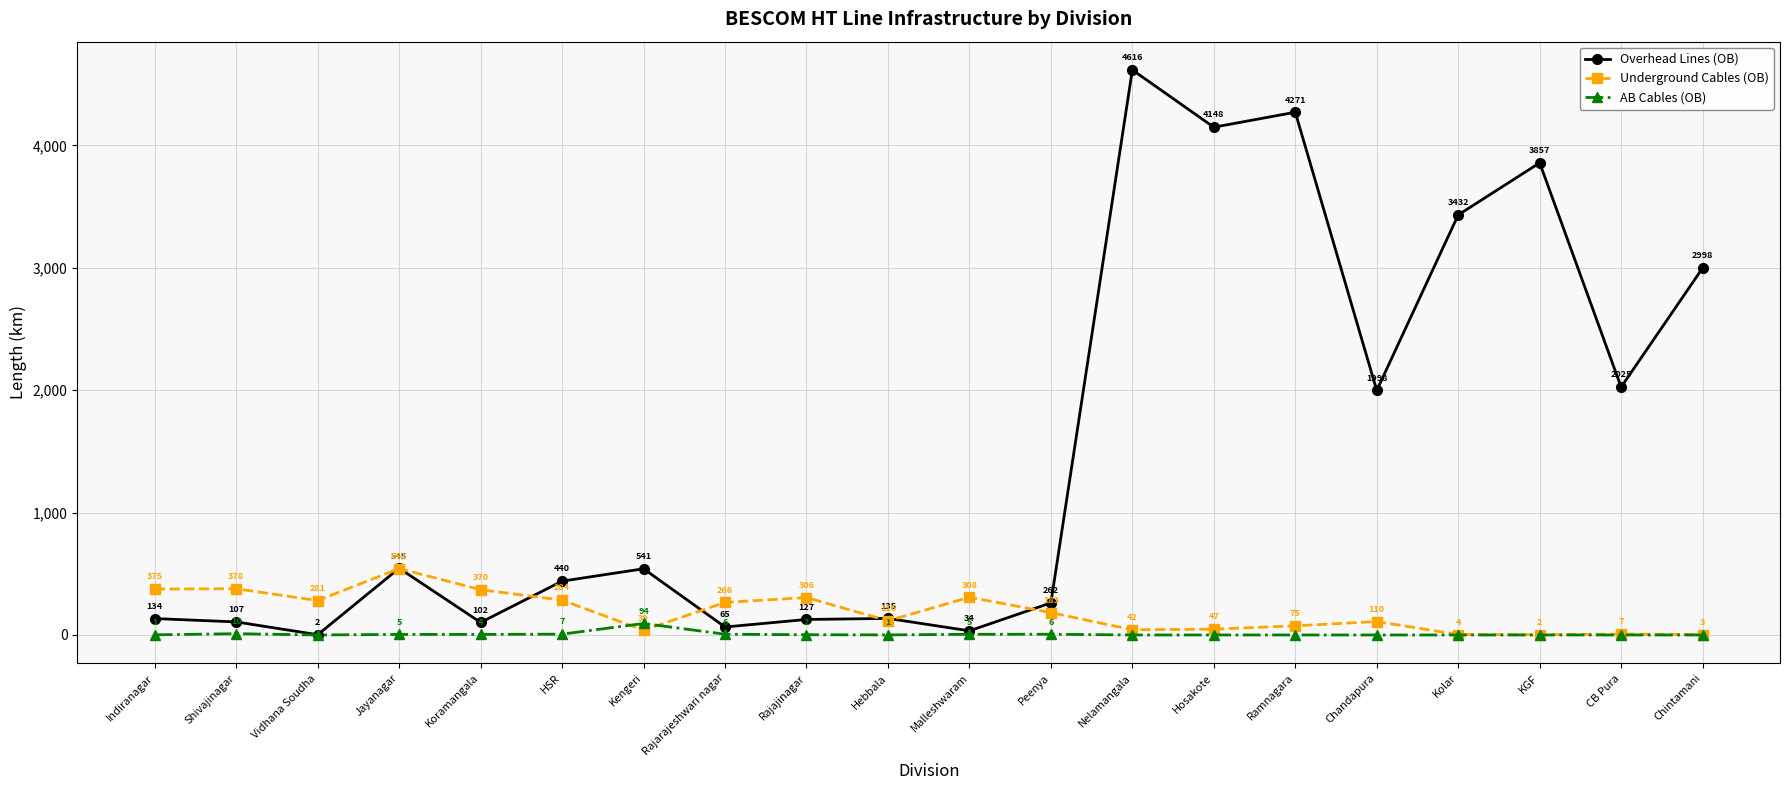

Which series has the largest range (max minus min)?

Overhead Lines (OB)